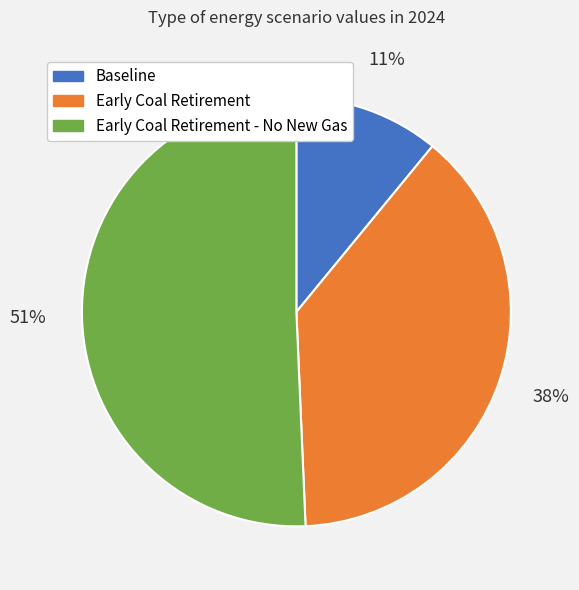

To the nearest percent, what is the difference between the largest and smallest slice percentages?

40%